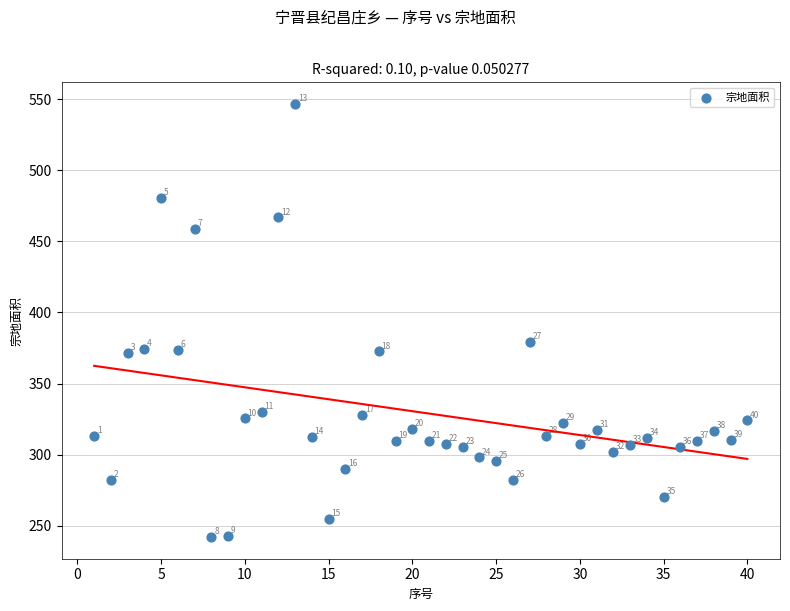

What is the range of X values (max minus min)?

39.0